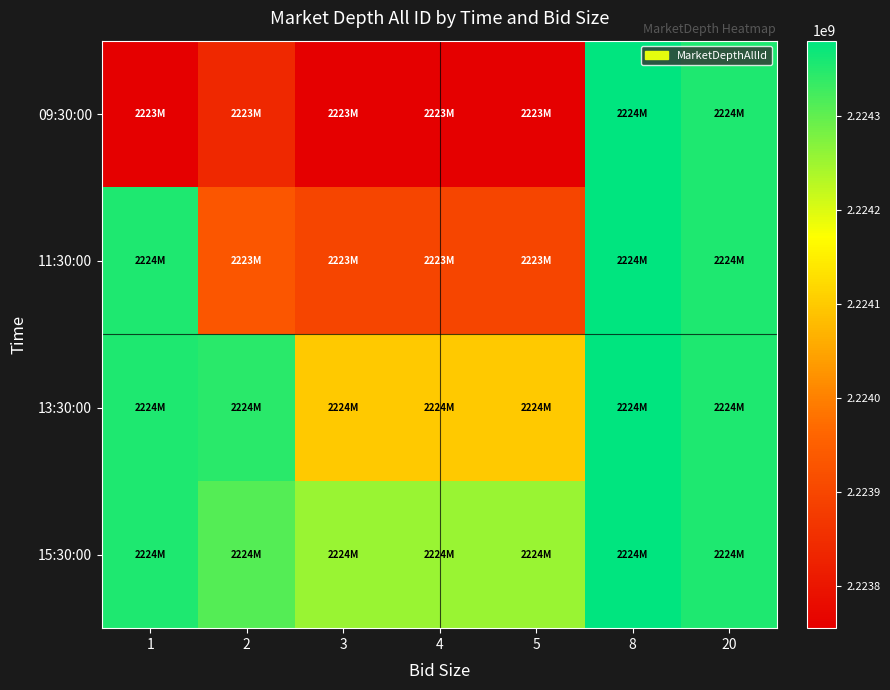

Which series has the widest spread of values?

09:30:00